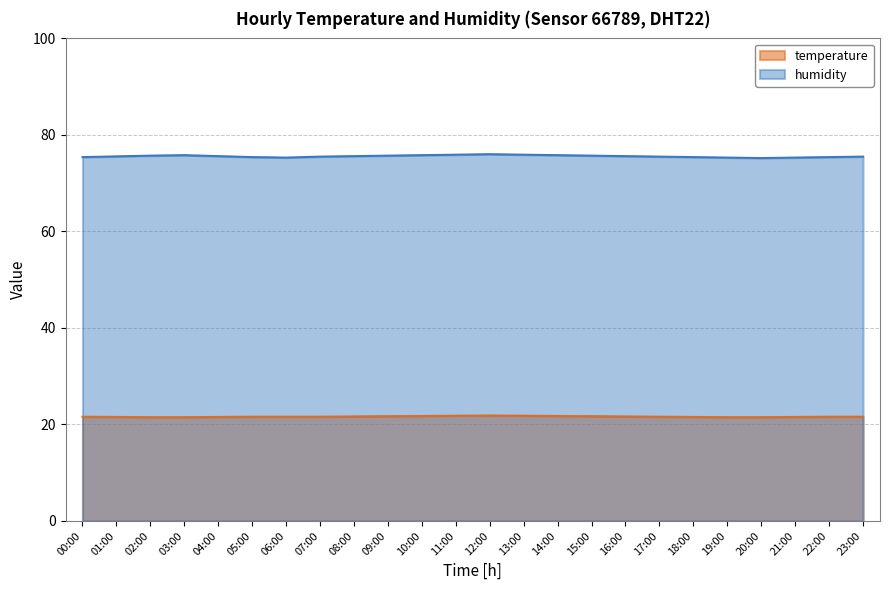

Which series changed the most between 11:00 and 21:00?

humidity